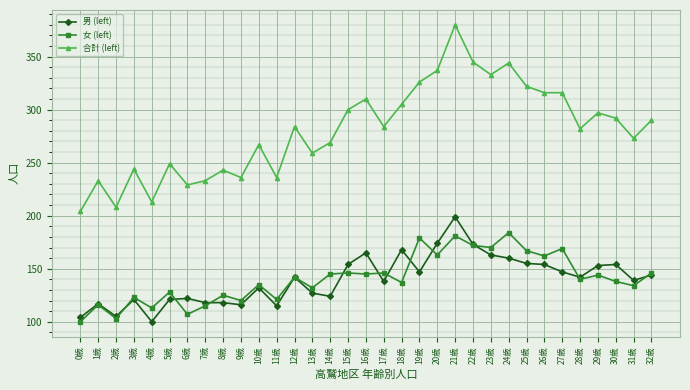

What is the label of the 32nd point from the left?

31歳